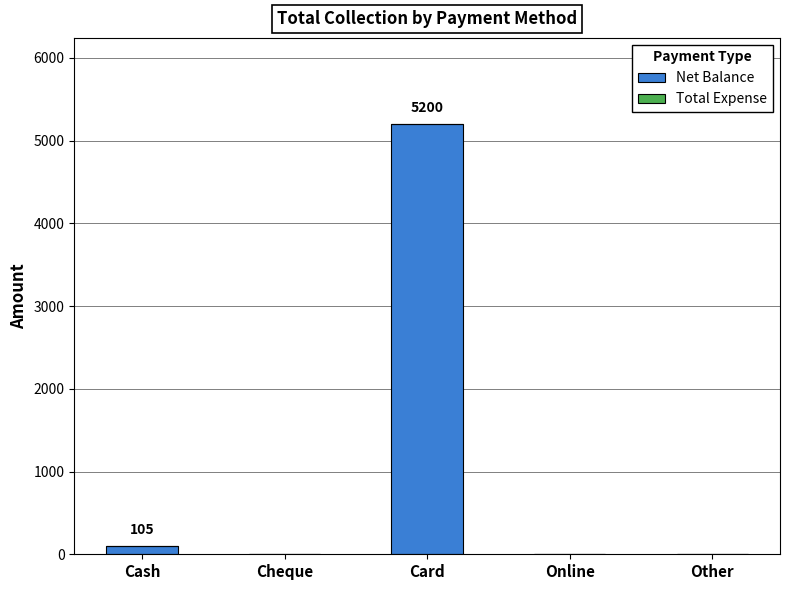

Is it true that the value at Card is 5200?

True